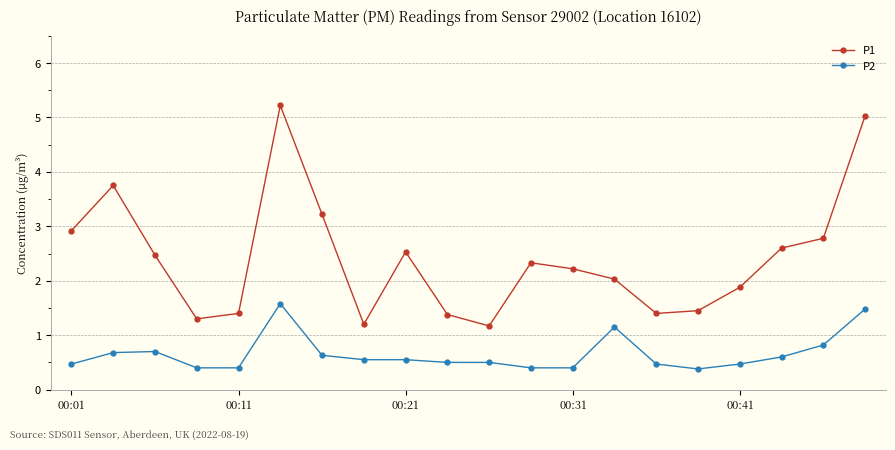

How many P2 values are between 0 and 1?

17